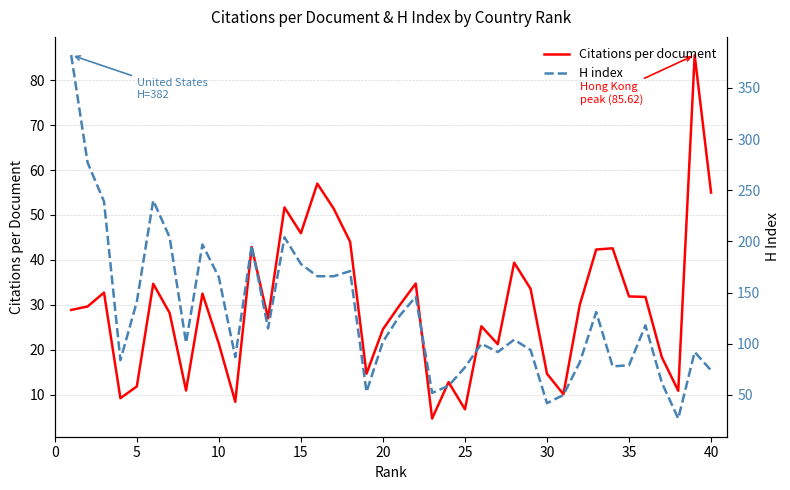

What is the lowest value of the H index series?

27.0